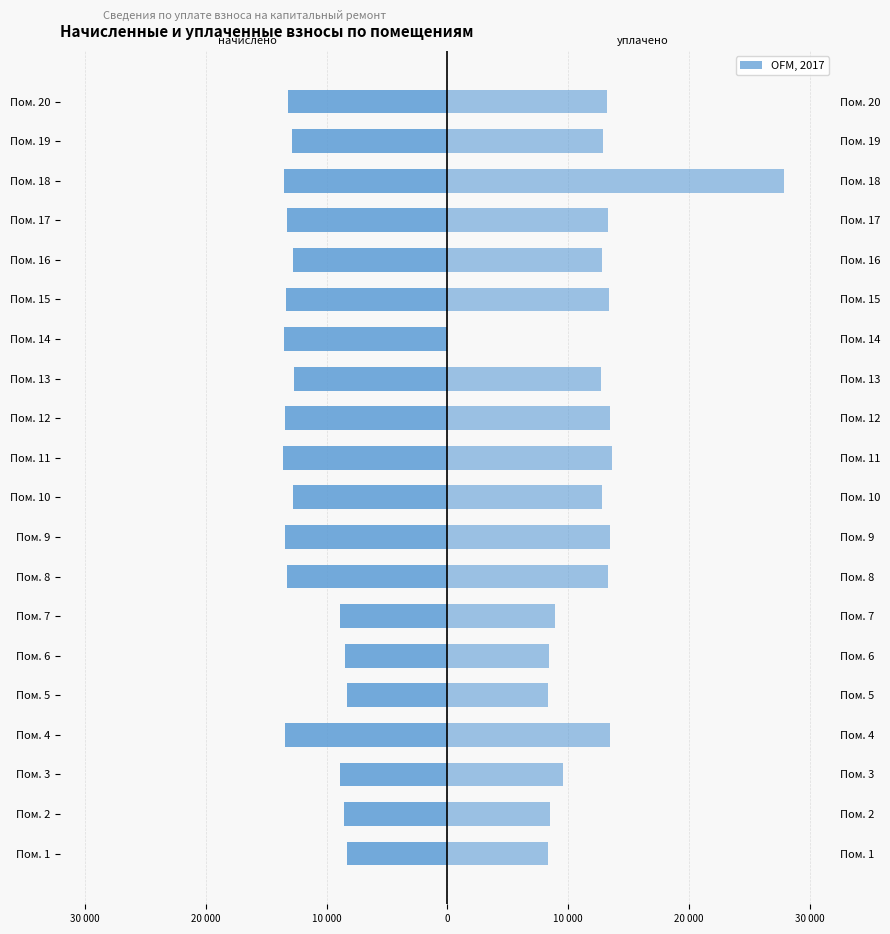

Reading right to left, what are all the values shown in this chart?

начислено: -13200.0	-12864.0	-13488.0	-13248.0	-12816.0	-13368.0	-13512.0	-12720.0	-13464.0	-13584.0	-12768.0	-13464.0	-13296.0	-8928.0	-8448.0	-8352.0	-13416.0	-8856.0	-8520.0	-8328.0
уплачено: 13200.0	12864.0	27868.4	13248.9	12816.0	13368.0	0.0	12720.0	13464.0	13584.0	12768.0	13464.0	13296.0	8928.0	8448.0	8352.0	13416.0	9594.0	8520.0	8328.0